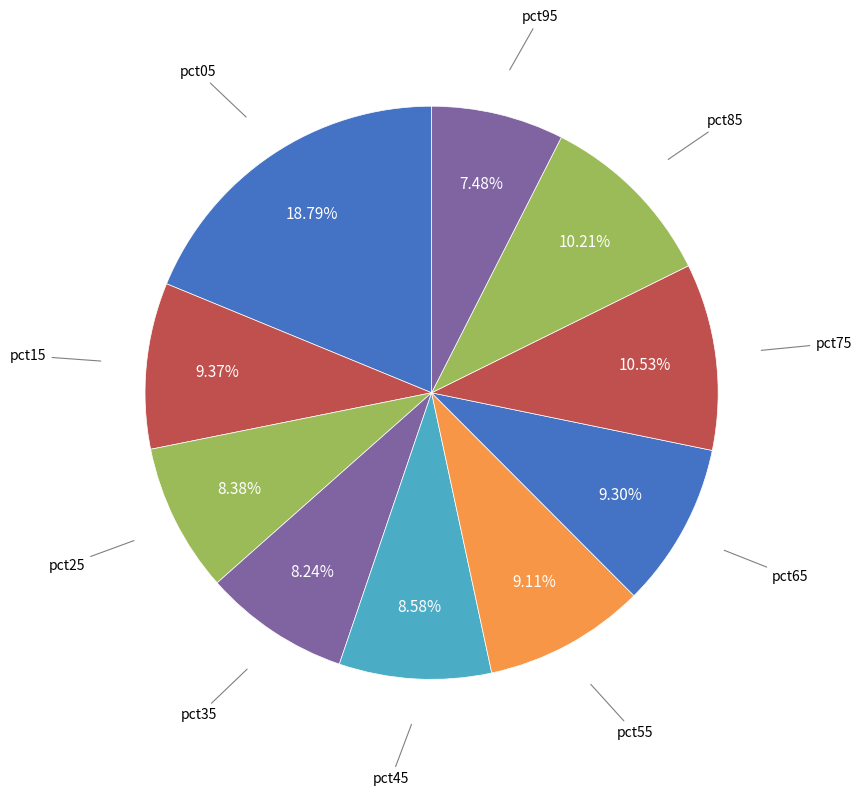

Rank the categories by value from highest to lowest.

pct05, pct75, pct85, pct15, pct65, pct55, pct45, pct25, pct35, pct95